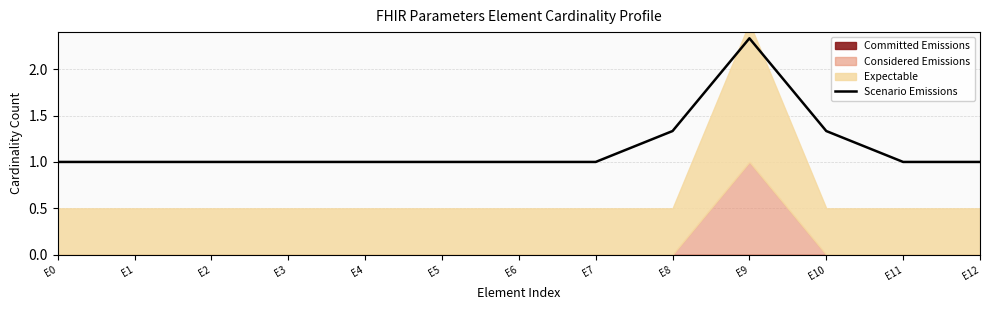

What is the ratio of the value at E11 to the value at E5?

1.0